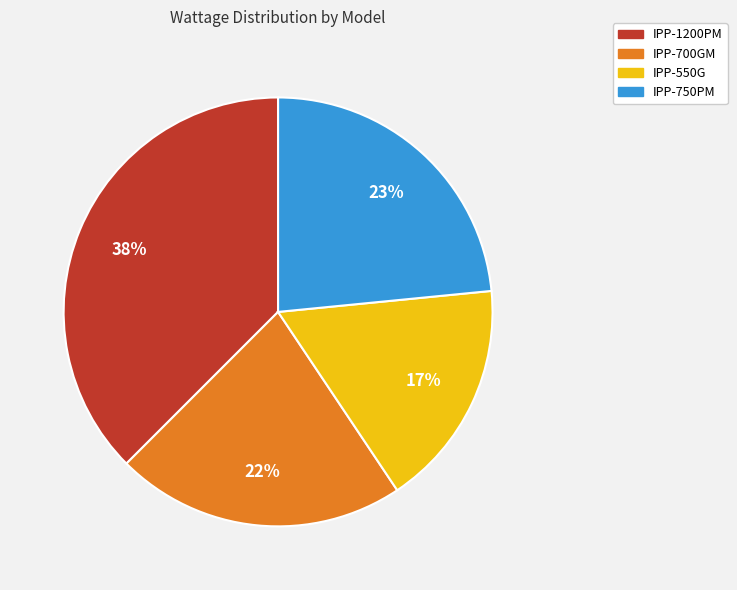

To the nearest percent, what portion does IPP-750PM represent?

23%